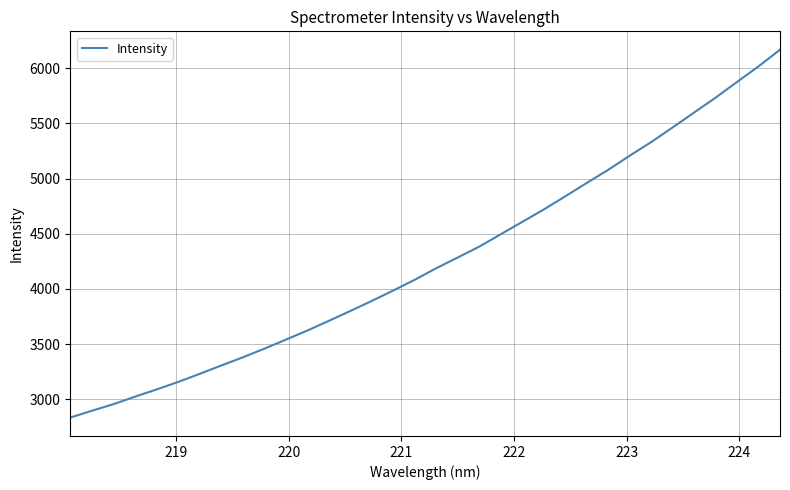

What is the minimum value shown in the chart?

2835.6